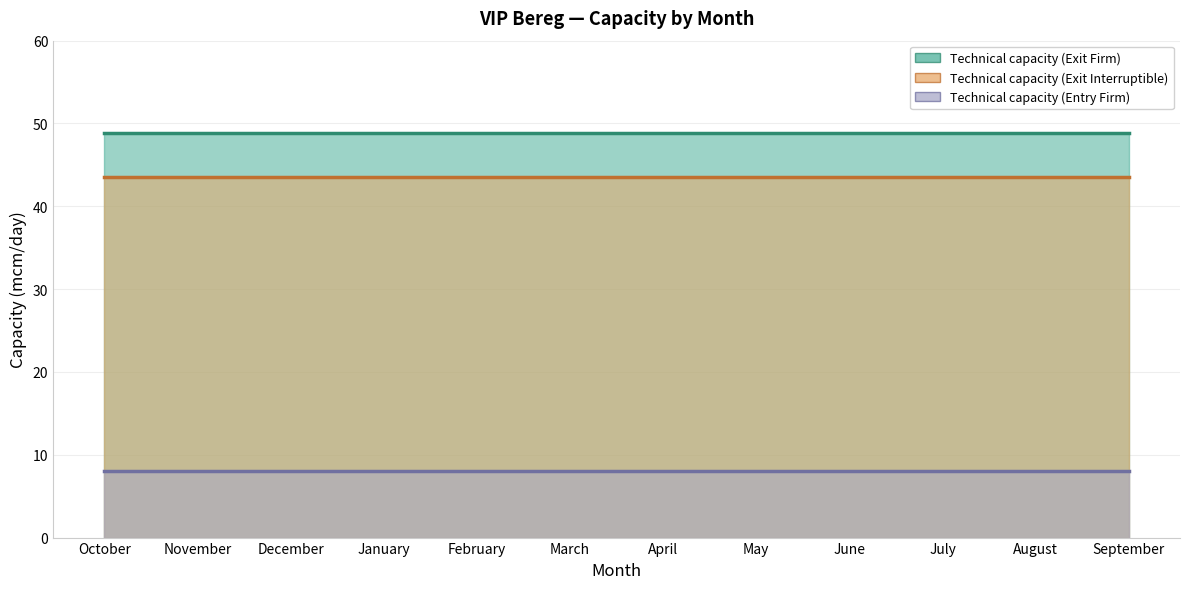

Between October and July, which is larger?

October